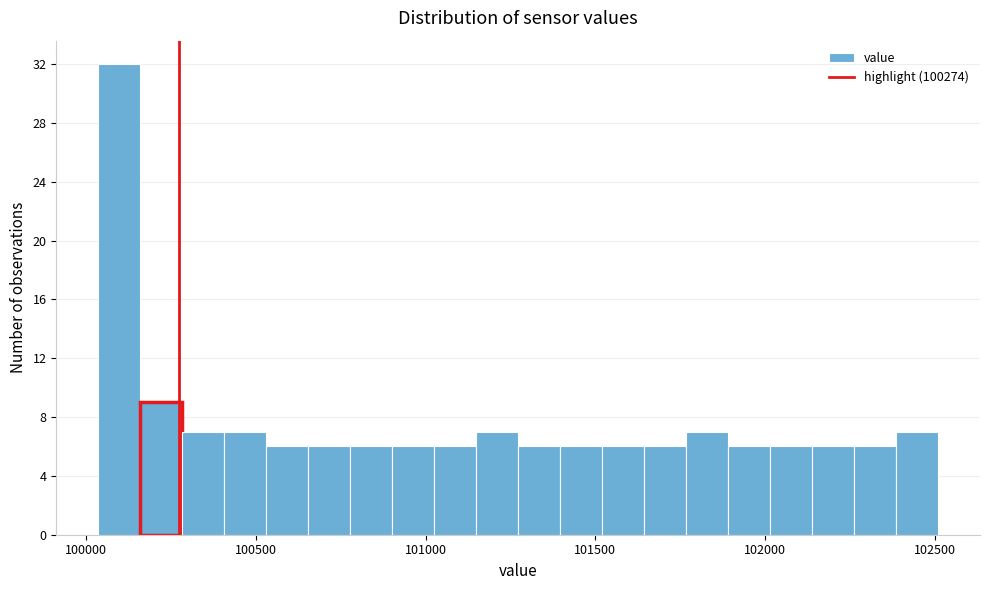

Read against the x-axis, roughly where is the centre of the tallest bar?

100100